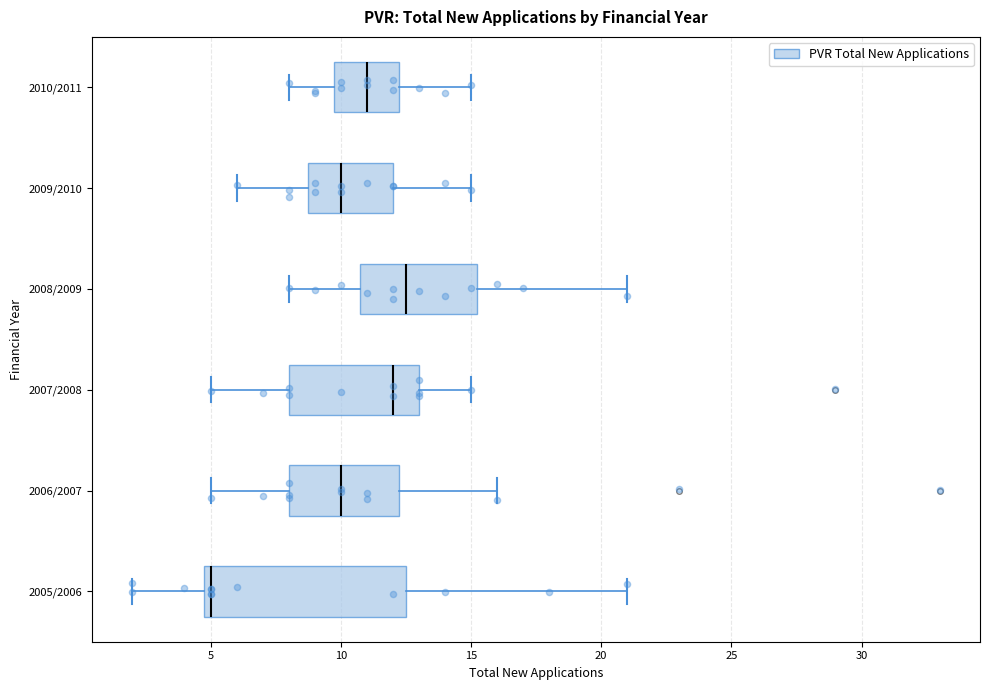

Where does the median line of the box for 2007/2008 sit on the x-axis? The values are not printed on the chart, so give them approximately, as read against the axis.

12.0